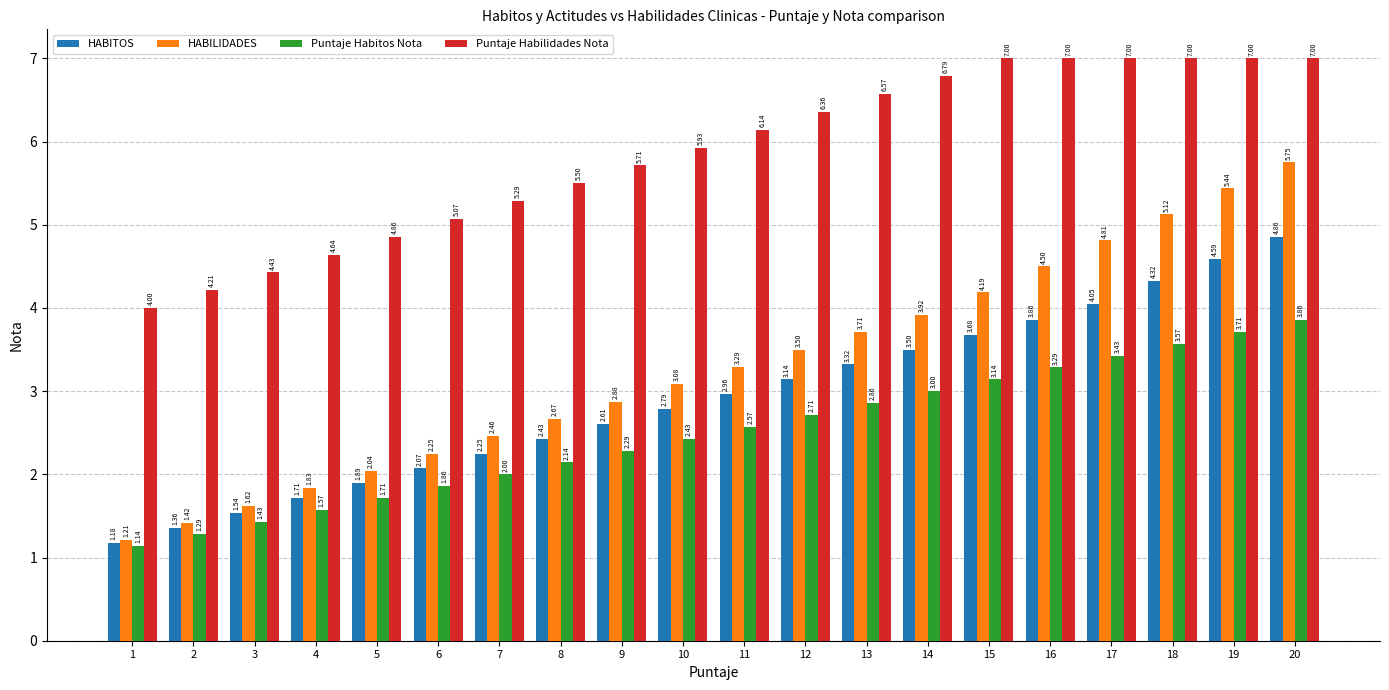

At which label is Puntaje Habitos Nota closest to 2?

7